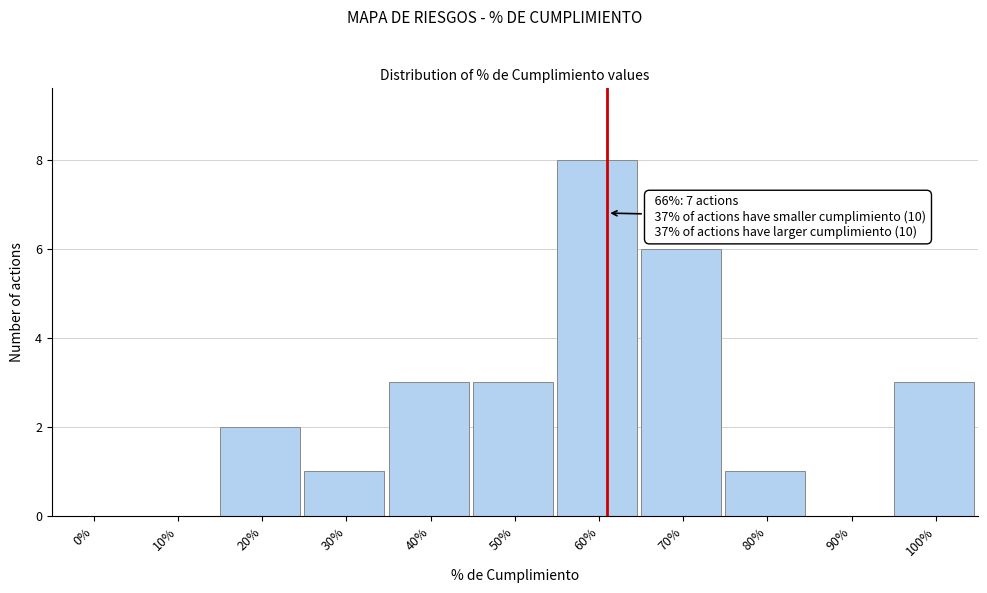

Reading left to right, transcribe all the data shown in this chart.

0%=0	10%=0	20%=2	30%=1	40%=3	50%=3	60%=8	70%=6	80%=1	90%=0	100%=3